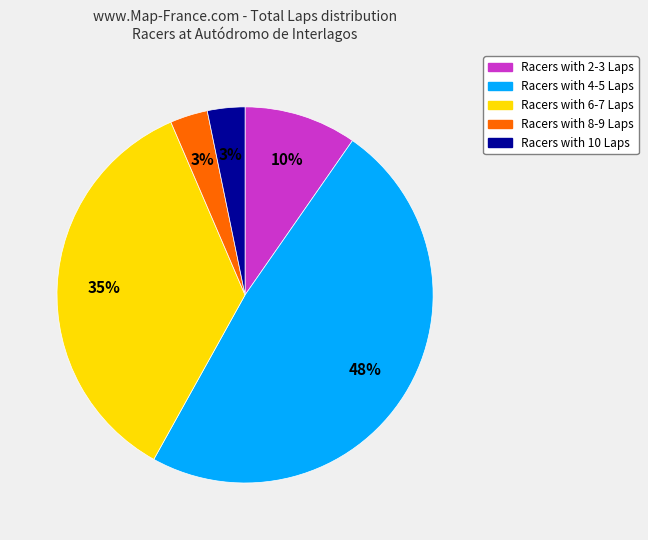

Does any single category account for the majority?

No